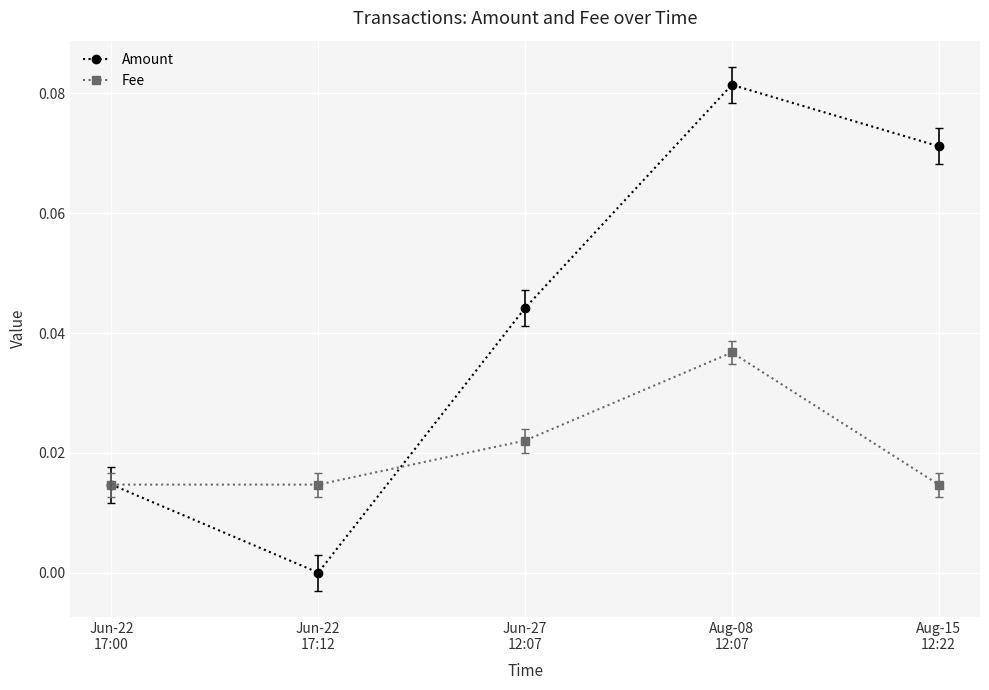

Which series has the largest total across all categories?

Amount